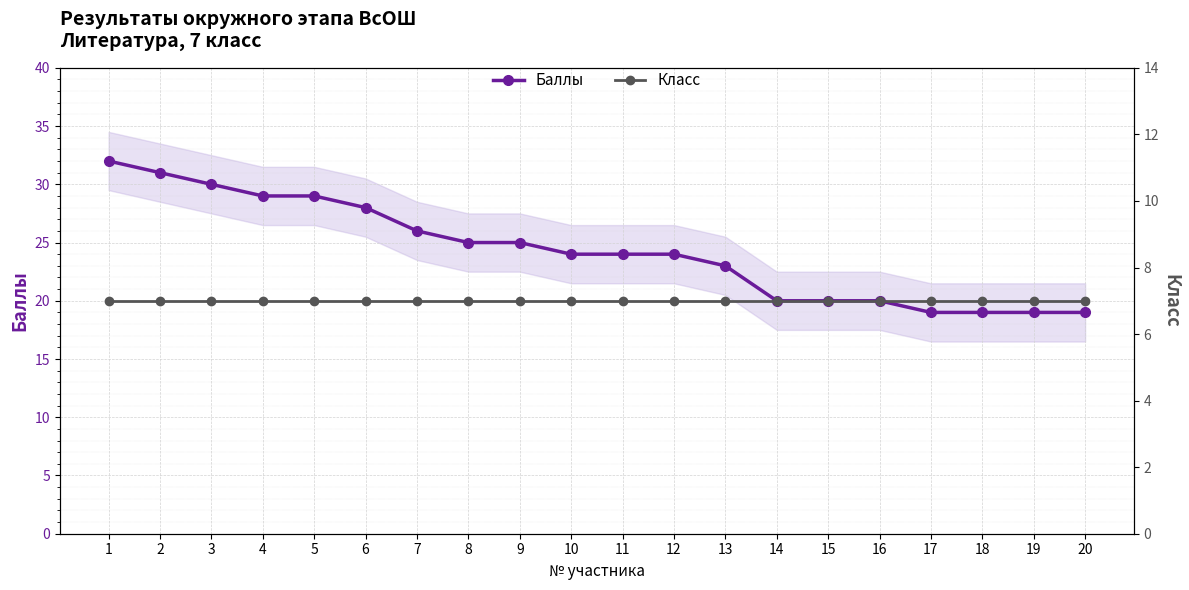

Read the Класс value at 18.

7